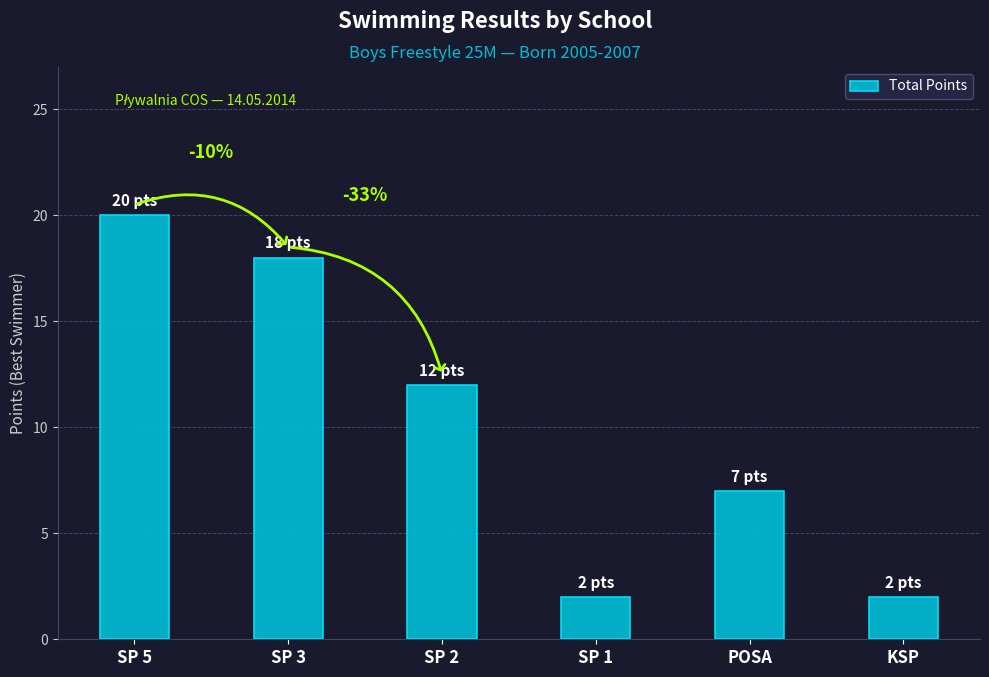

Which label corresponds to the largest value in the chart?

SP 5